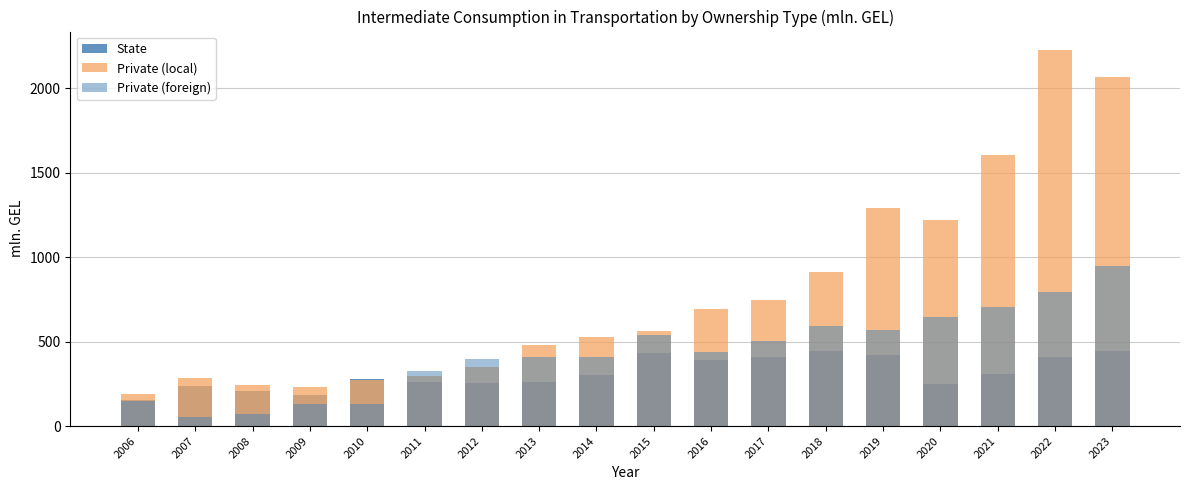

What are all the series names shown in the legend?

State, Private (local), Private (foreign)